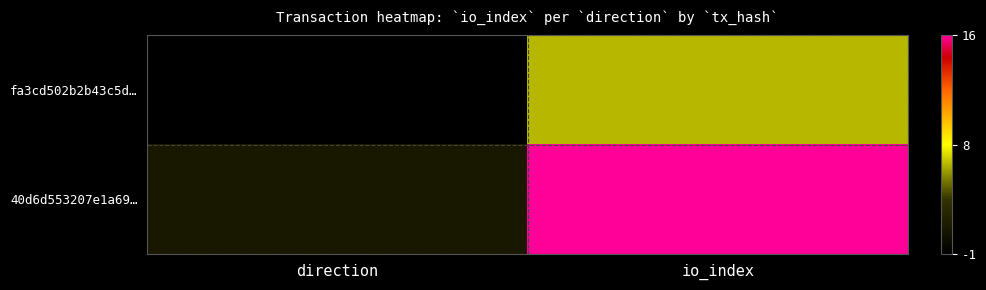

What is the maximum value shown in the chart?

16